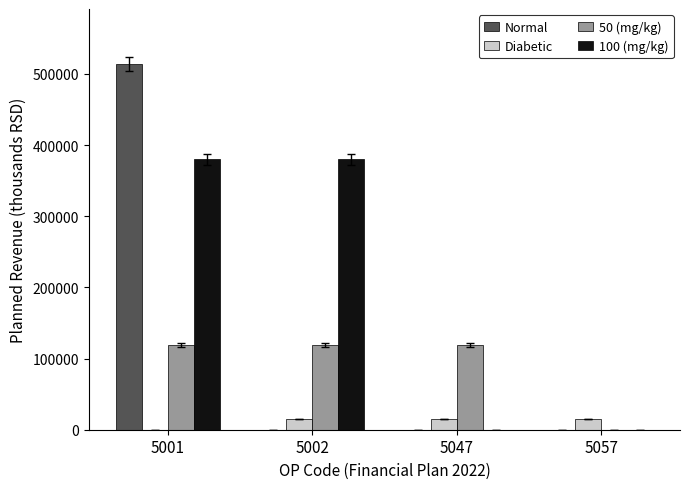

True or false: 50 (mg/kg) has a value of 75186 at 5057.

False